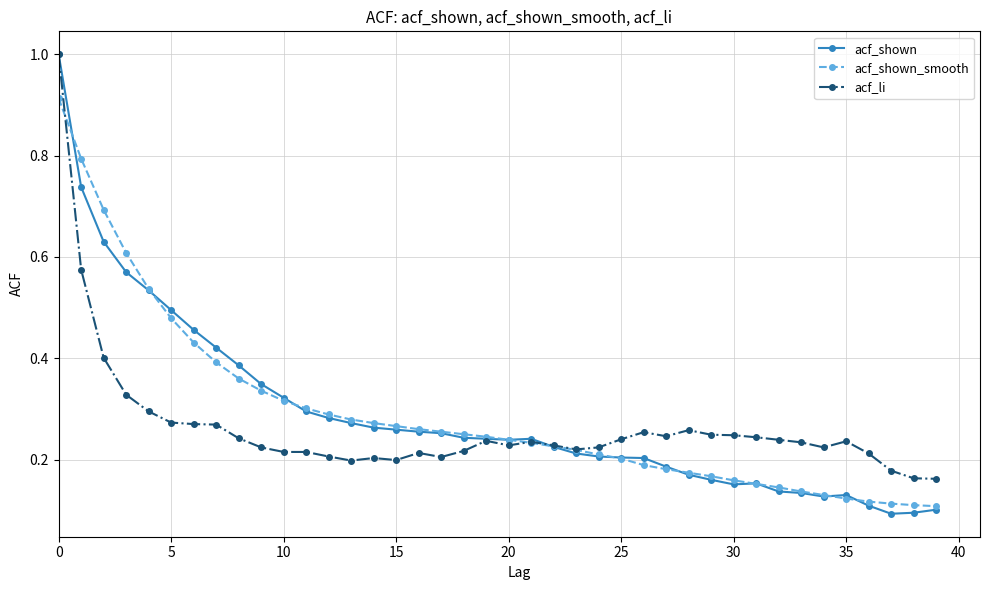

What are all the series names shown in the legend?

acf_shown, acf_shown_smooth, acf_li